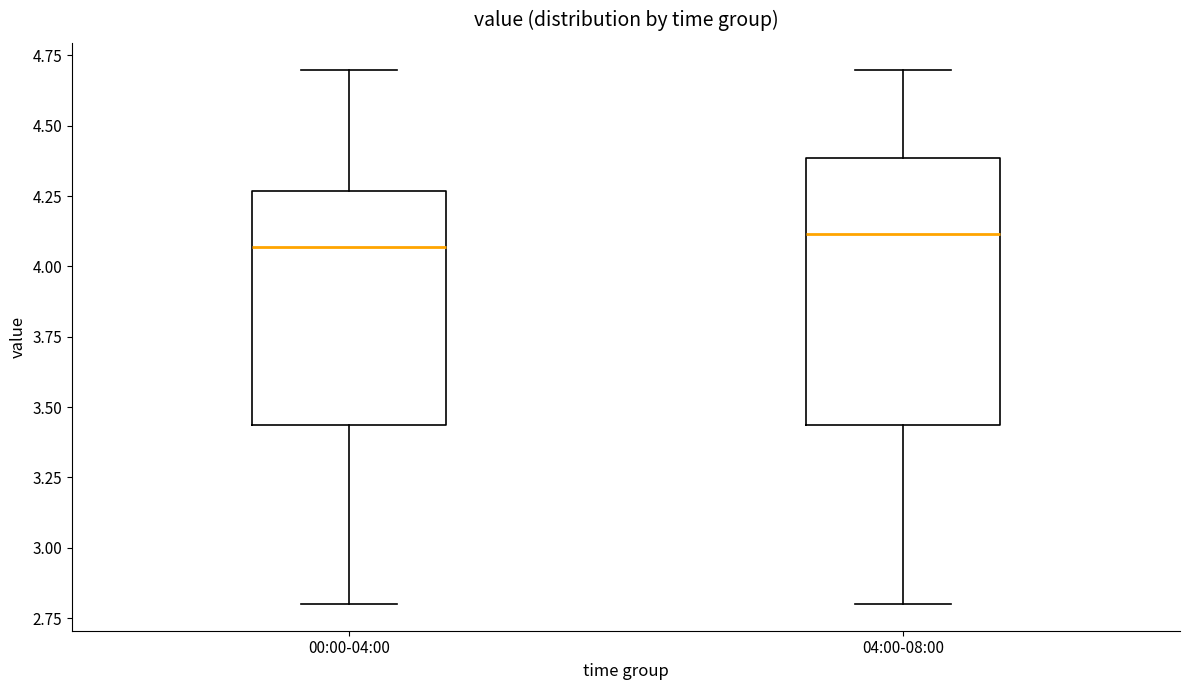

Reading left to right, transcribe this box plot: for each box, give where its median line is, the range the box spans, and where its two whiskers end, as read against the y-axis. The values are not printed on the chart, so give them approximately, as read against the axis.

00:00-04:00: median 4.05, box 3.45 to 4.25, whiskers 2.80 to 4.70
04:00-08:00: median 4.10, box 3.45 to 4.40, whiskers 2.80 to 4.70